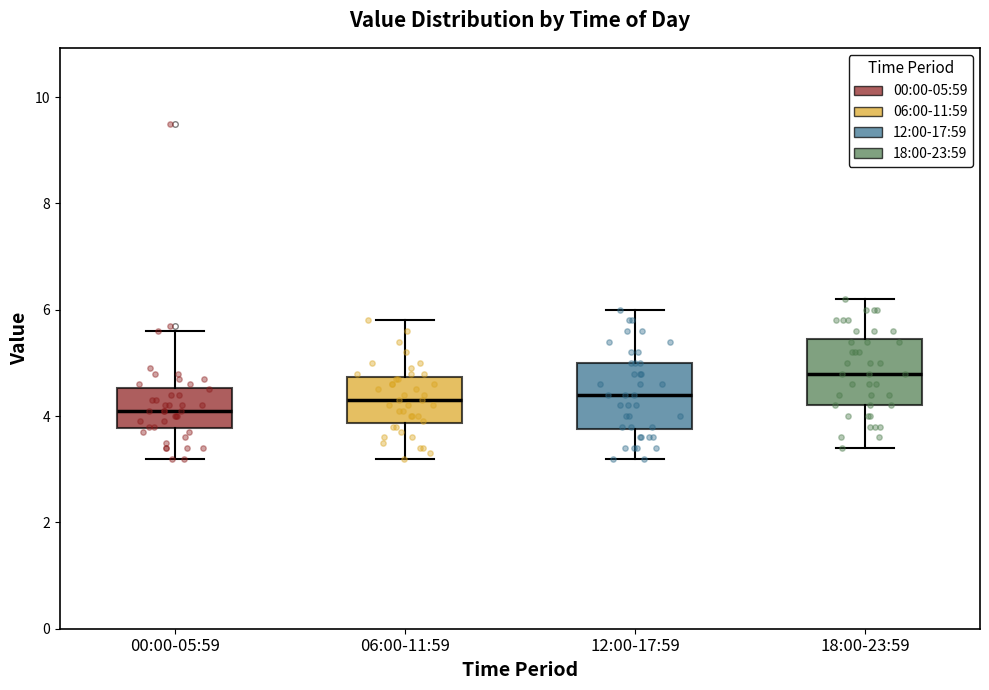

Which box's median line is the lowest?

00:00-05:59